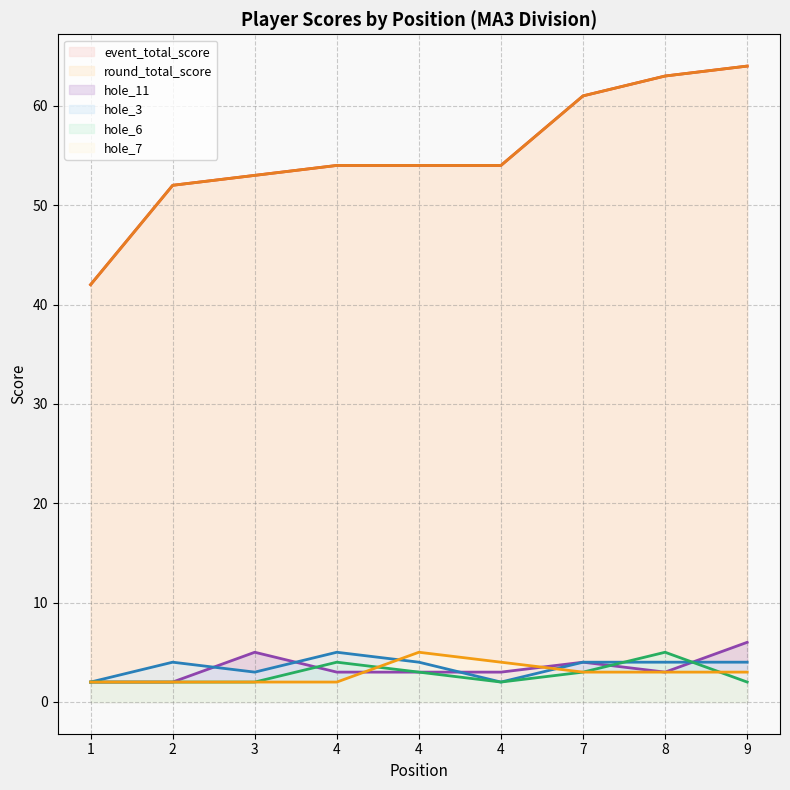

Does the chart have visible grid lines?

Yes